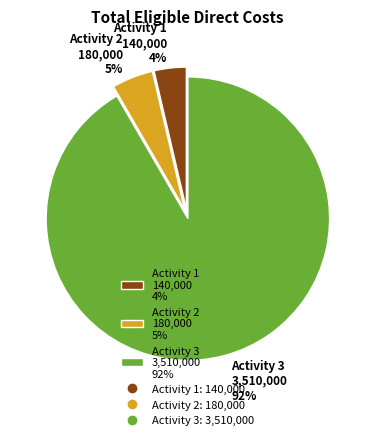

Which slice is the largest?

Activity 3